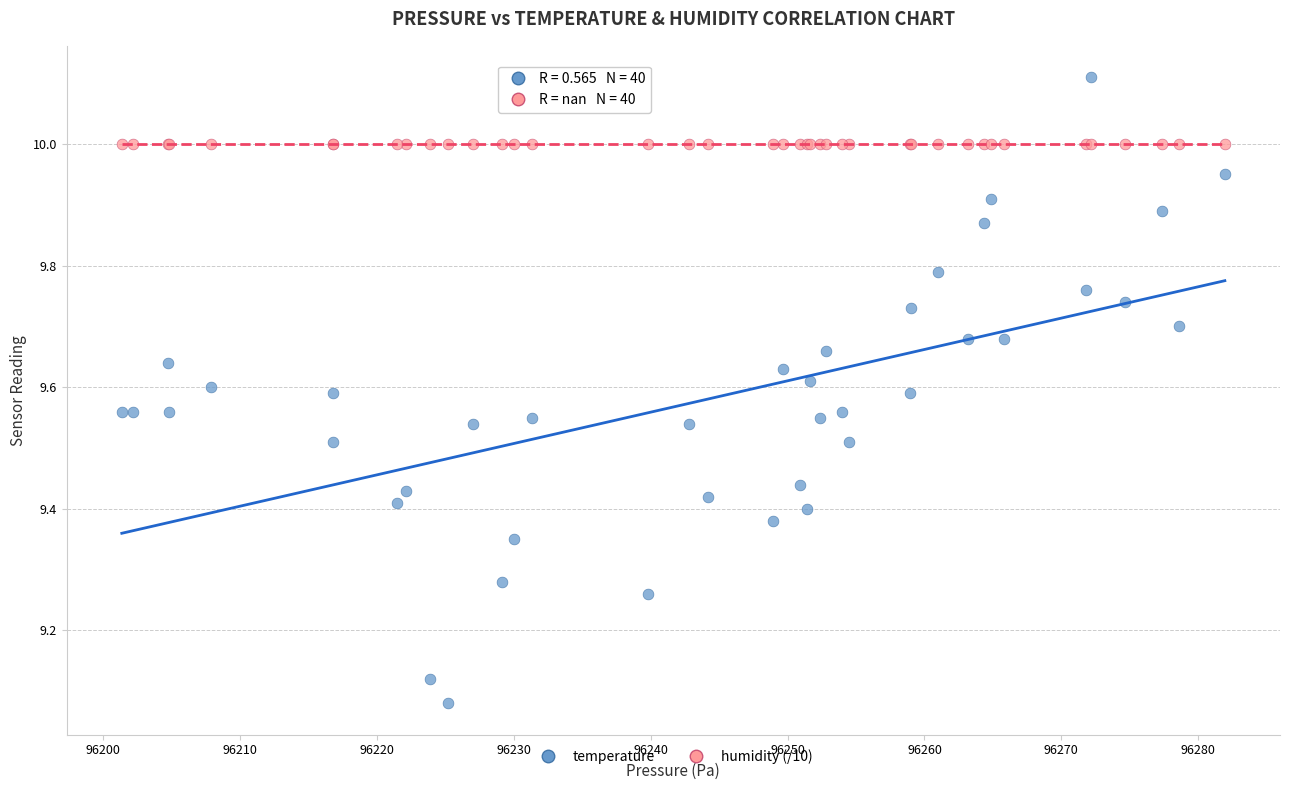

Which series reaches the minimum Y coordinate?

temperature